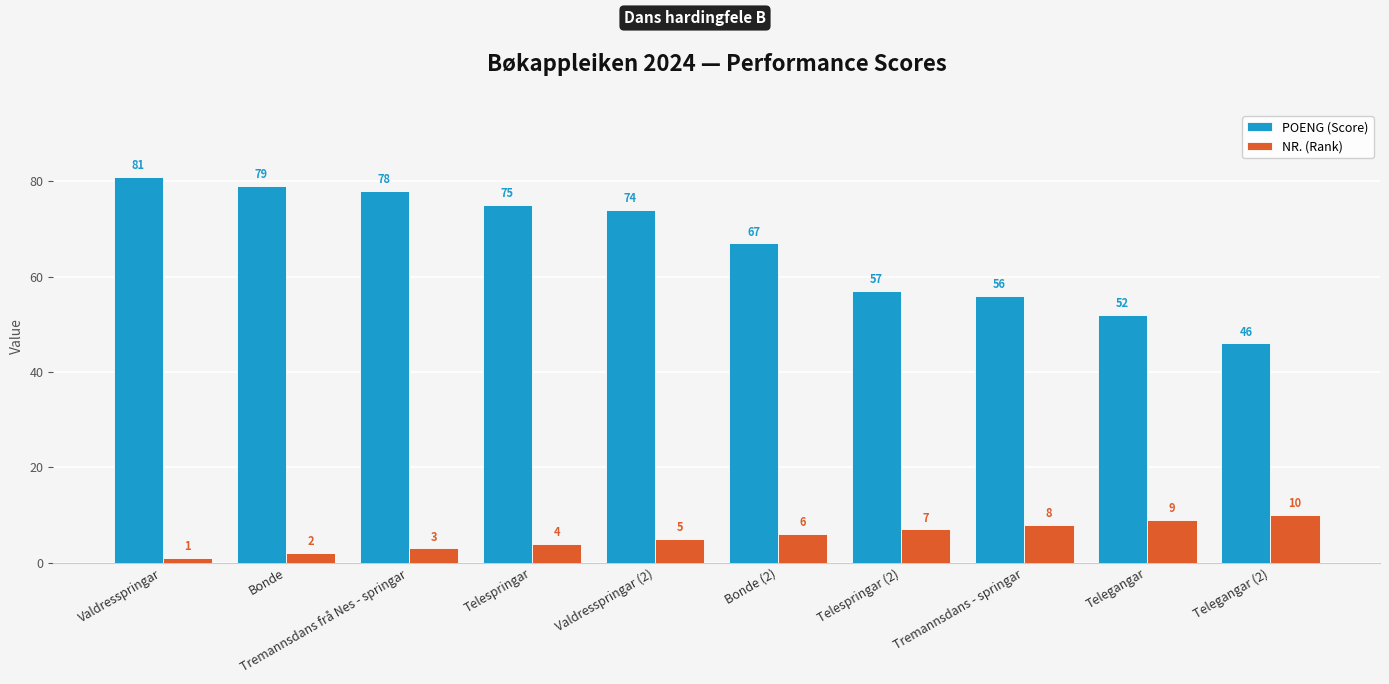

Count the number of data series in this chart.

2